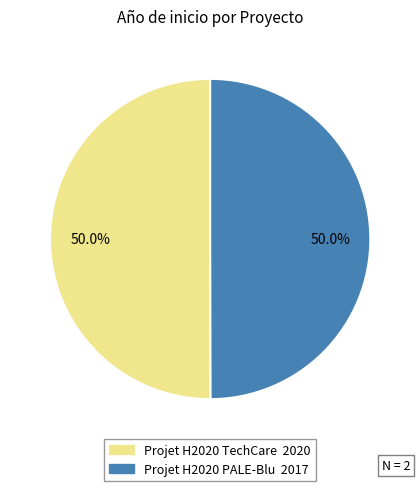

Combined, what portion of the pie is Projet H2020 PALE-Blu and Projet H2020 TechCare?

100.0%